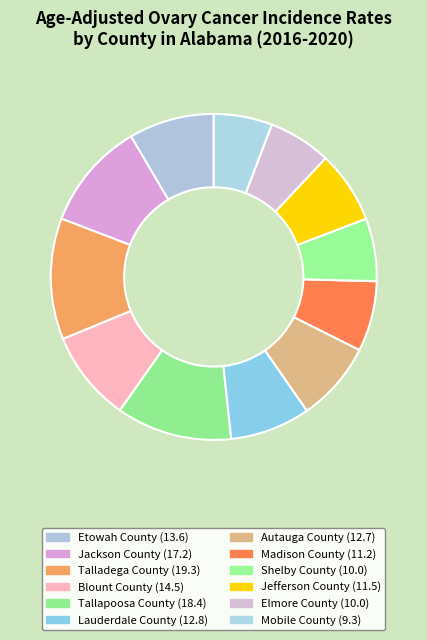

The Shelby County slice represents 1% of the pie. True or false?

False